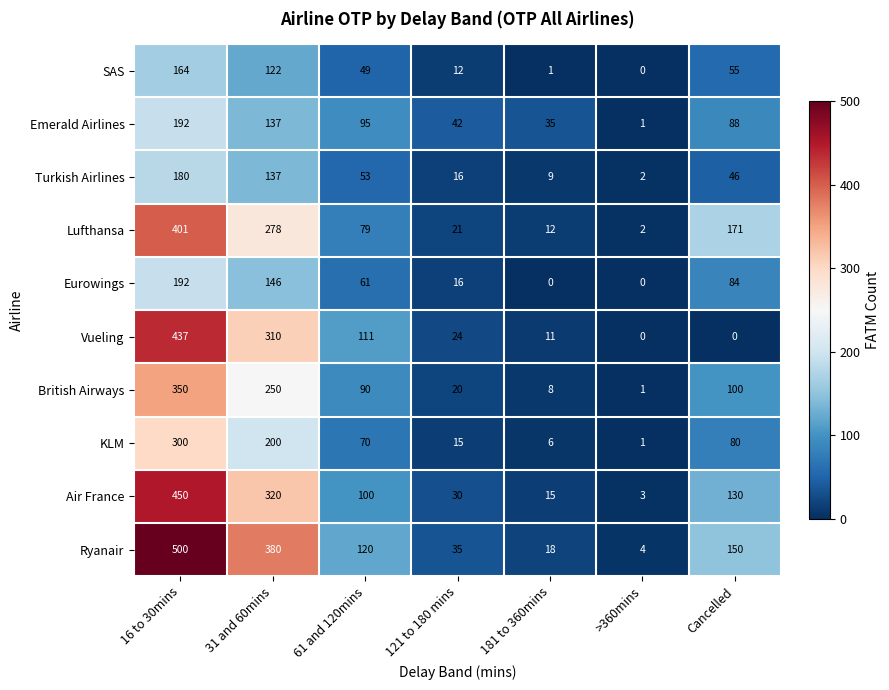

Is it true that Vueling equals 310 at 31 and 60mins?

True